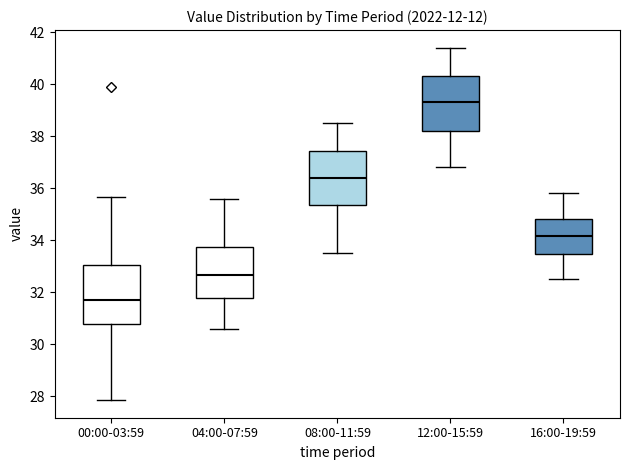

Reading left to right, read every box against the y-axis: the position of its median line, the range the box covers, and the ends of its whiskers. The values are not printed on the chart, so give them approximately, as read against the axis.

00:00-03:59: median 31.8, box 30.8 to 33.0, whiskers 27.8 to 35.6
04:00-07:59: median 32.6, box 31.8 to 33.8, whiskers 30.6 to 35.6
08:00-11:59: median 36.4, box 35.4 to 37.4, whiskers 33.6 to 38.6
12:00-15:59: median 39.4, box 38.2 to 40.4, whiskers 36.8 to 41.4
16:00-19:59: median 34.2, box 33.4 to 34.8, whiskers 32.6 to 35.8